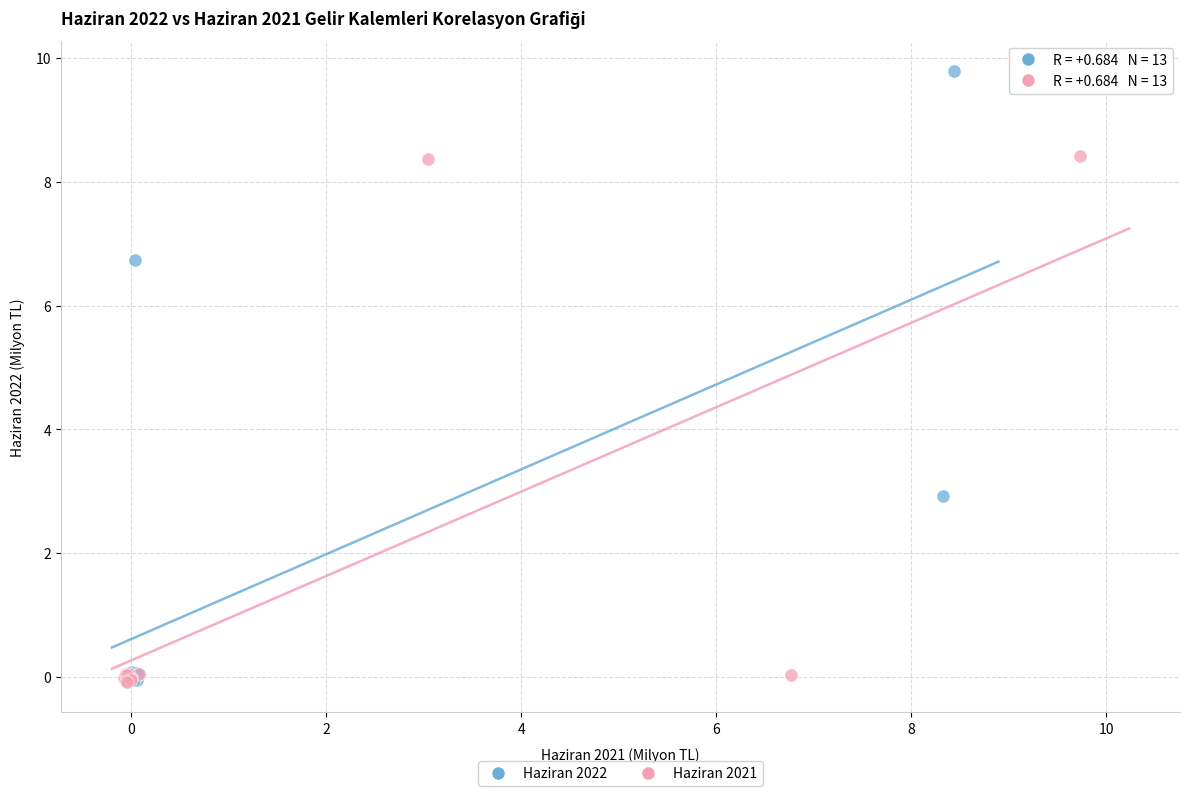

Which series has the largest Y range (max minus min)?

Haziran 2022